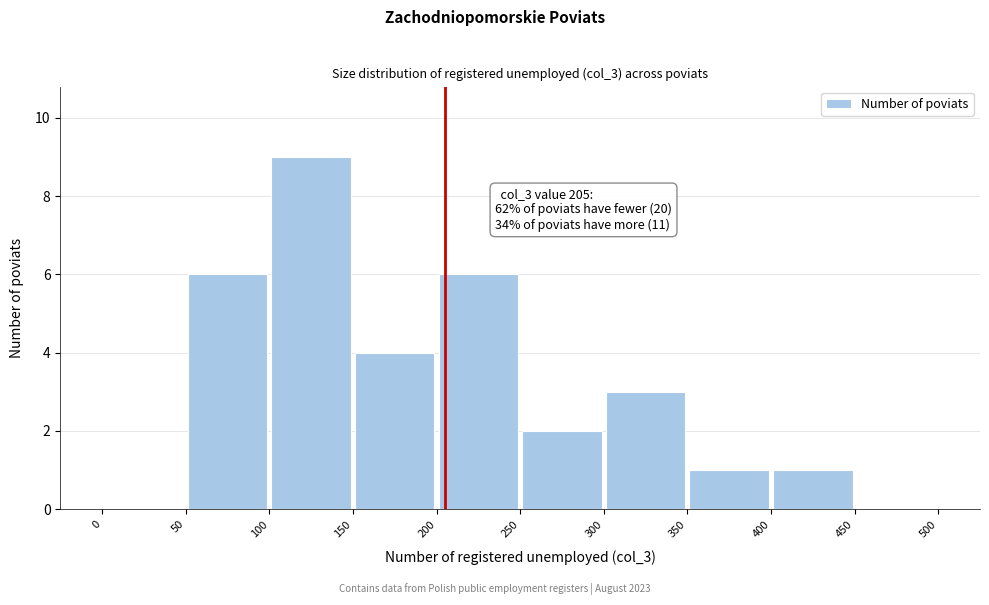

Over which range of the x-axis is the bar tallest?

100 to 150